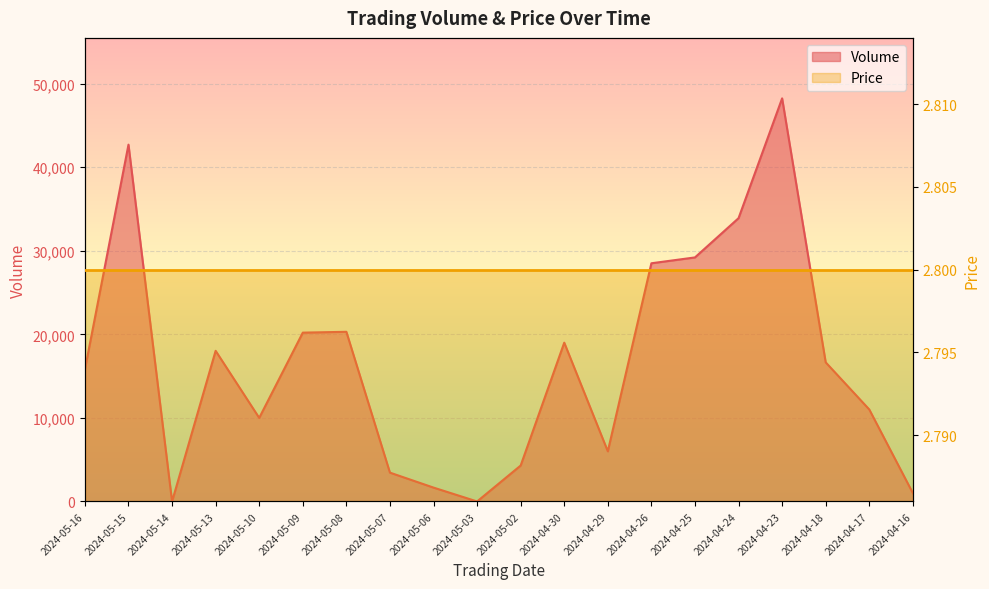

Rank the categories by value from lowest to highest.

2024-05-14, 2024-05-03, 2024-04-16, 2024-05-06, 2024-05-07, 2024-05-02, 2024-04-29, 2024-05-10, 2024-04-17, 2024-05-16, 2024-04-18, 2024-05-13, 2024-04-30, 2024-05-09, 2024-05-08, 2024-04-26, 2024-04-25, 2024-04-24, 2024-05-15, 2024-04-23